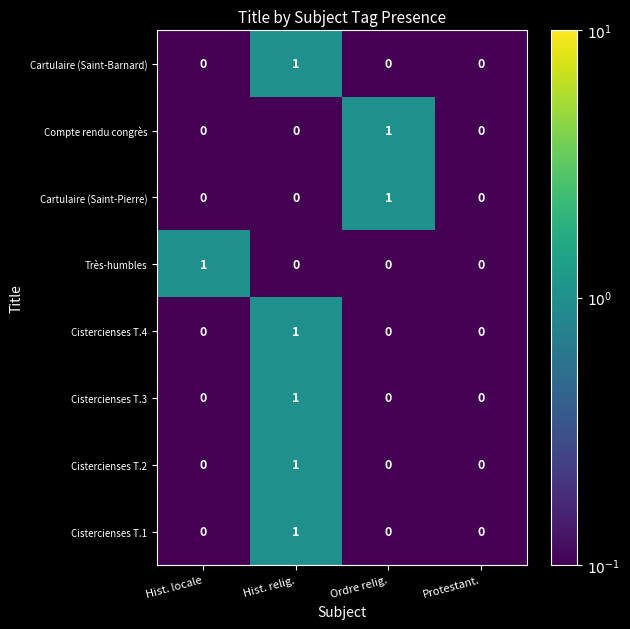

The value of Cistercienses T.2 at Hist. locale is 0. True or false?

True